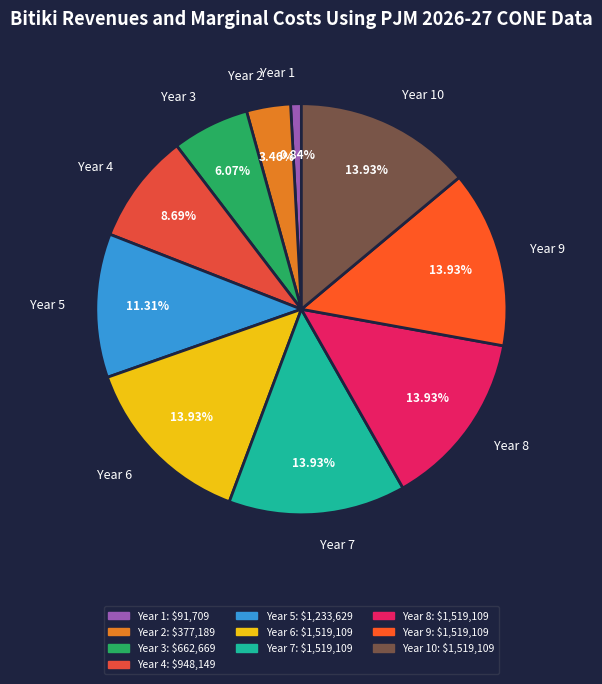

What percentage is the Year 10 slice, to the nearest percent?

14%